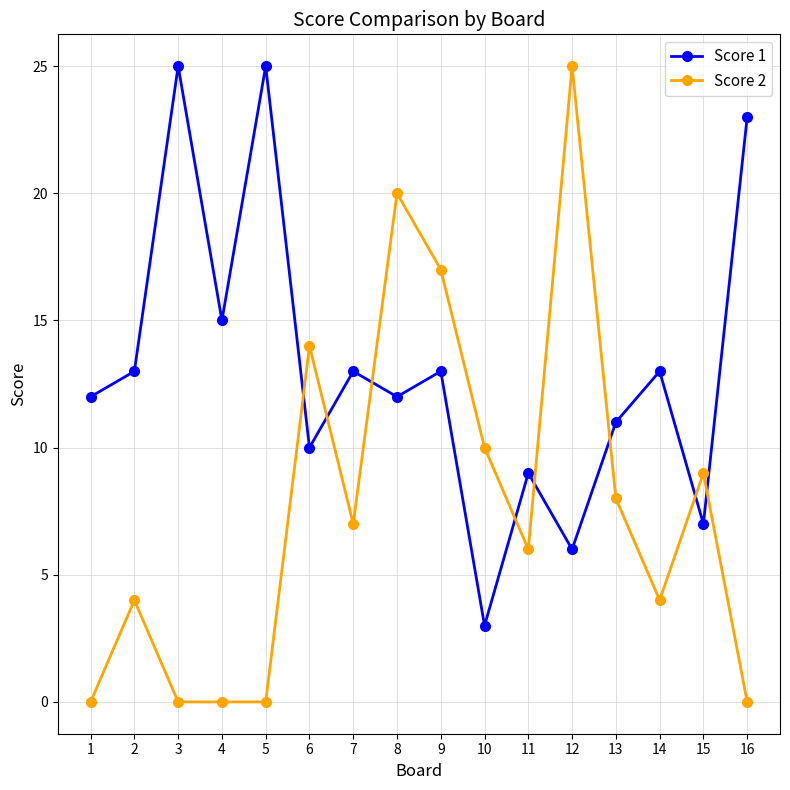

The Score 2 series shows 25 at 12. True or false?

True